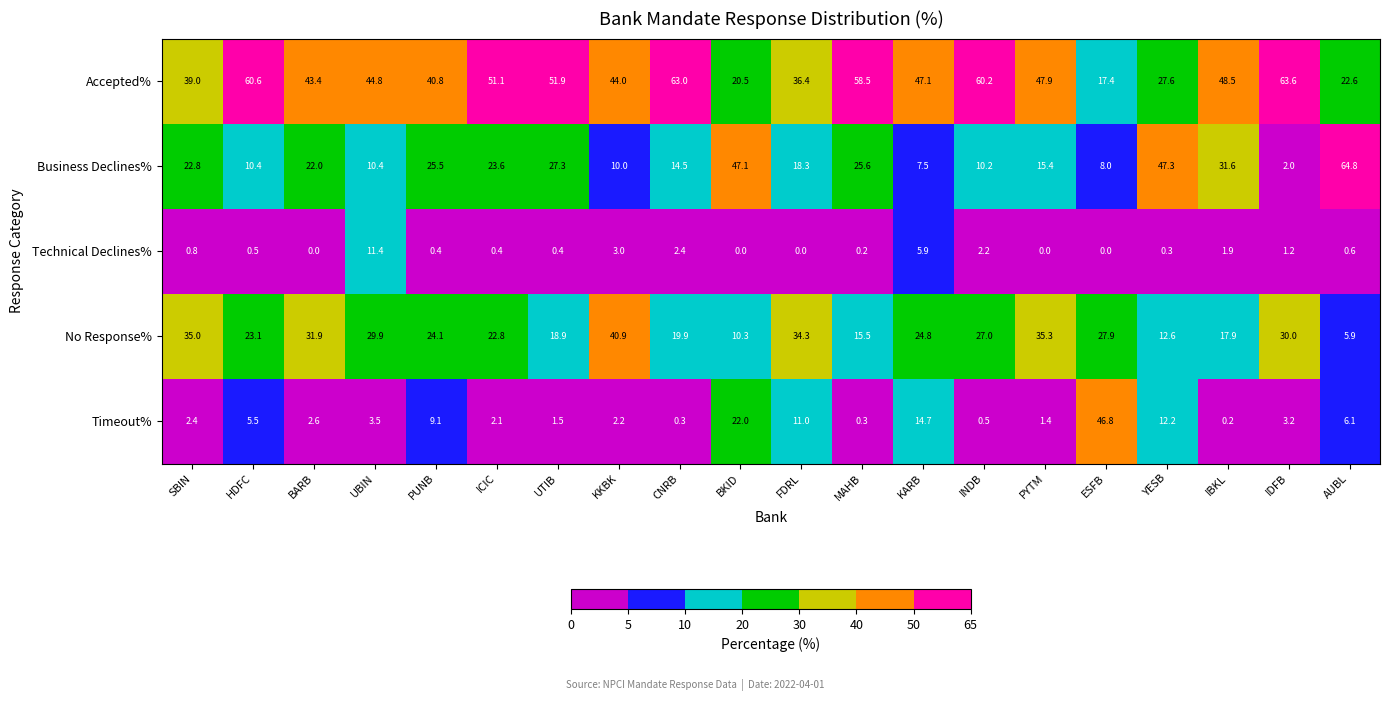

The Technical Declines% series shows 2.9 at INDB. True or false?

False